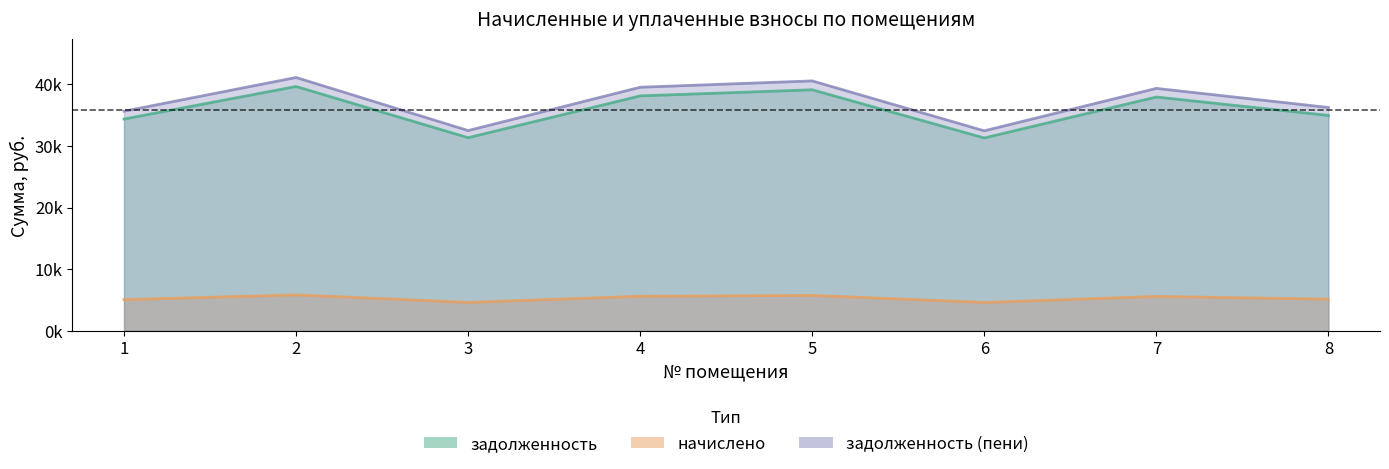

At how many categories does at least one series exceed 37996?

4